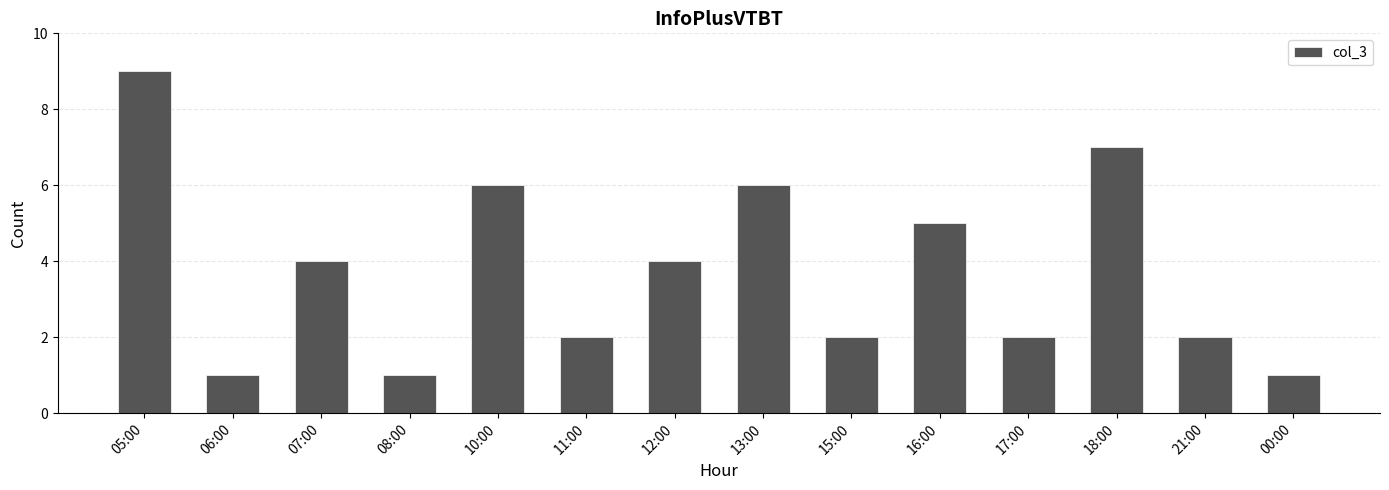

What is the value of the 12th bar from the left?

7